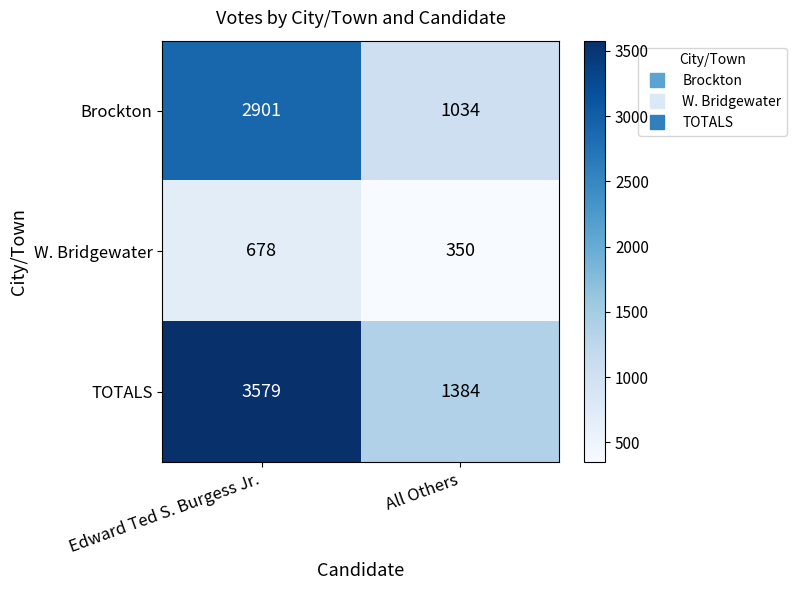

At which category does the chart reach its minimum across all series?

All Others